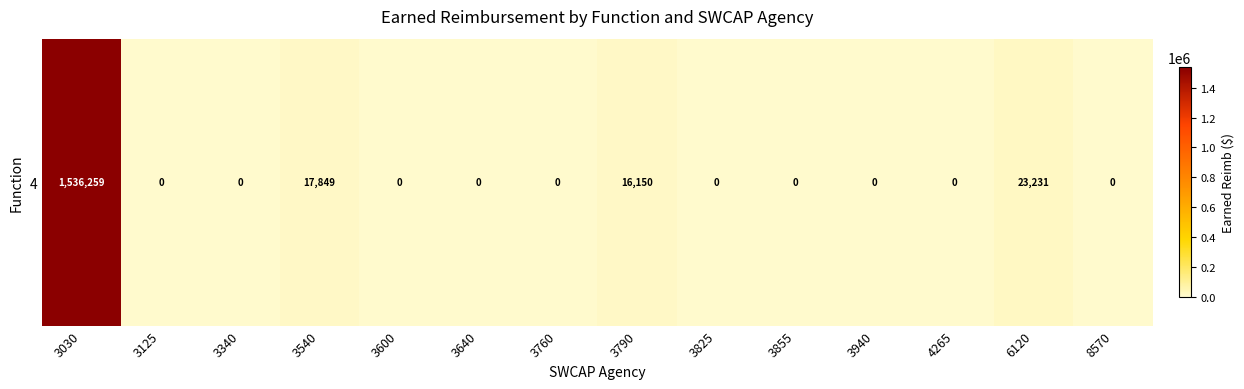

How many data points does each series have?

14